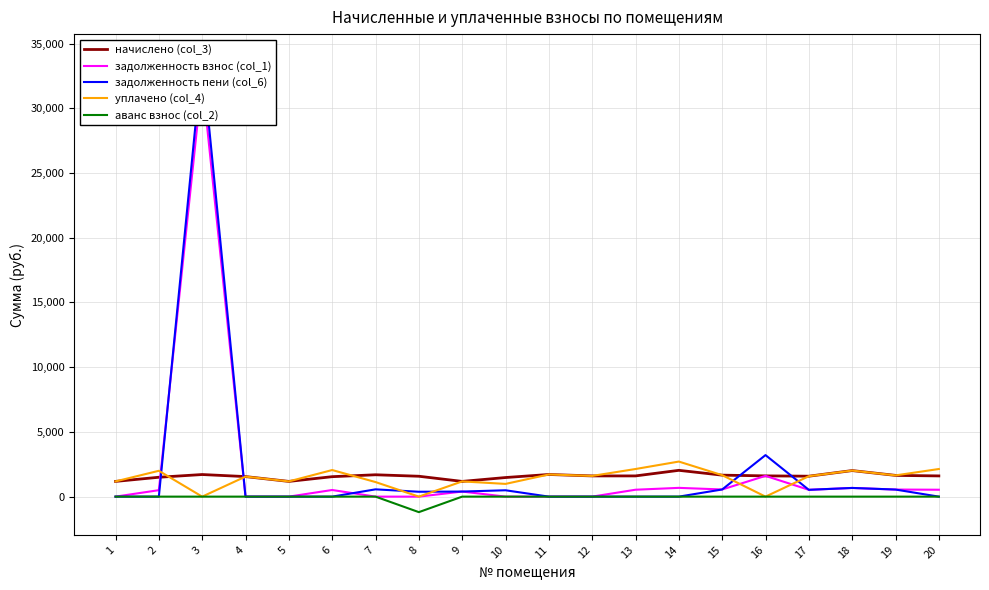

True or false: задолженность пени (col_6) has more than 0 points higher than both neighbors.

True